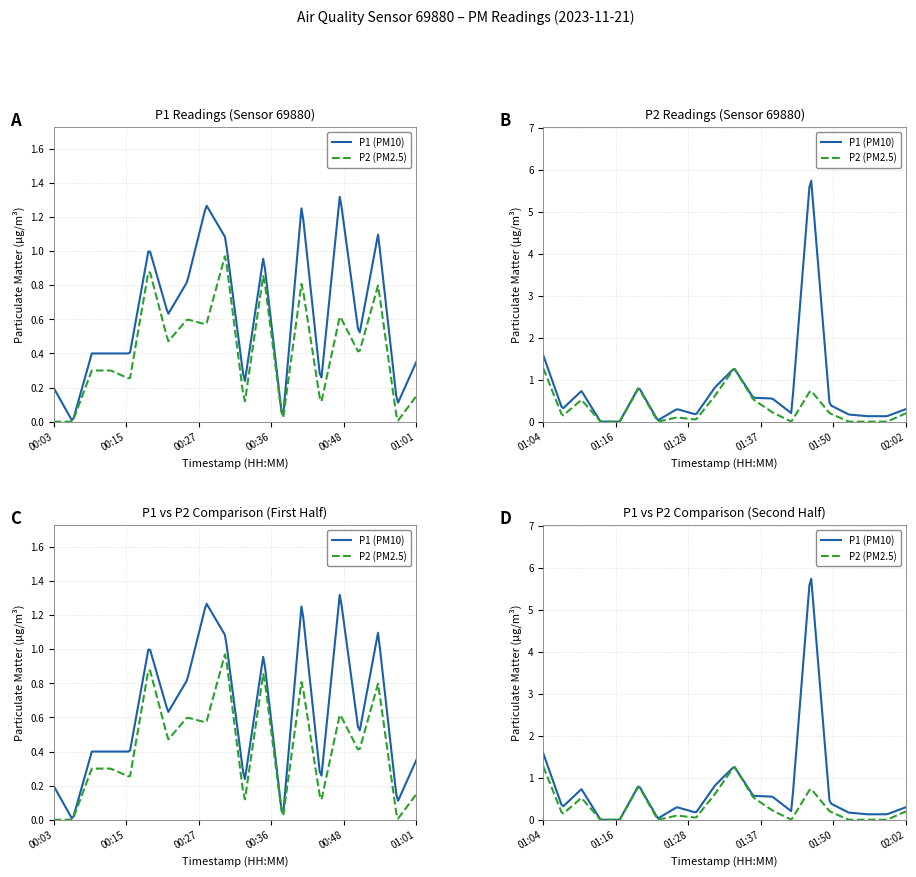

How many data points in P2 are above 0?

29